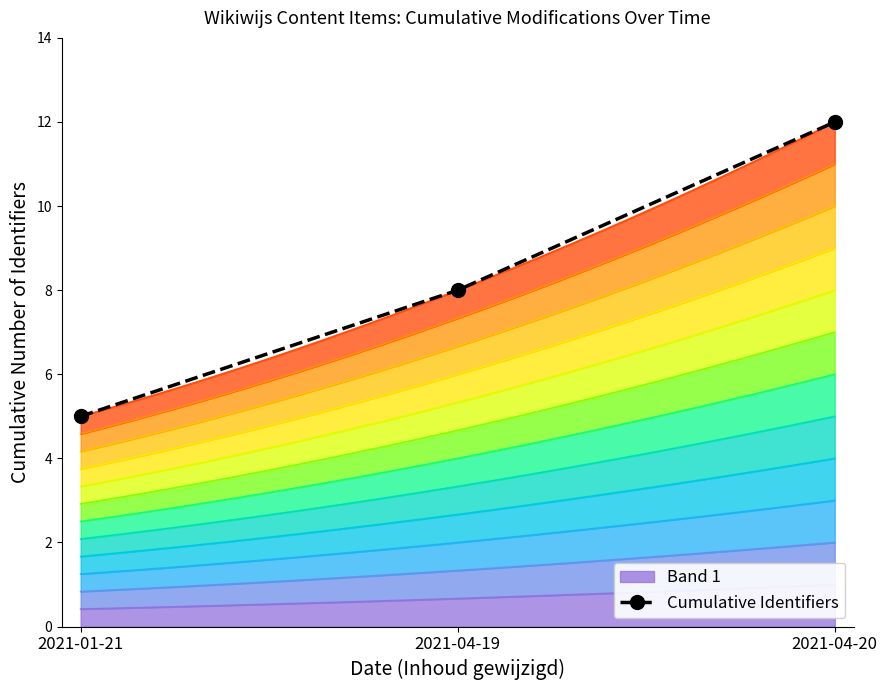

Where does the data first go above 8?

2021-04-20